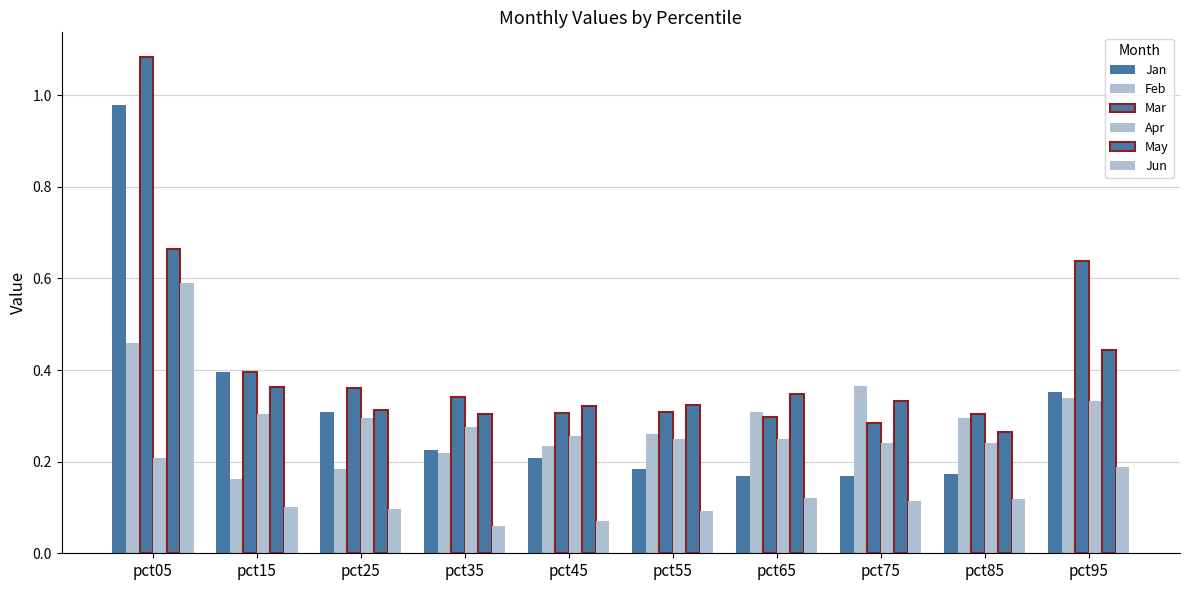

How many groups of bars are there?

10